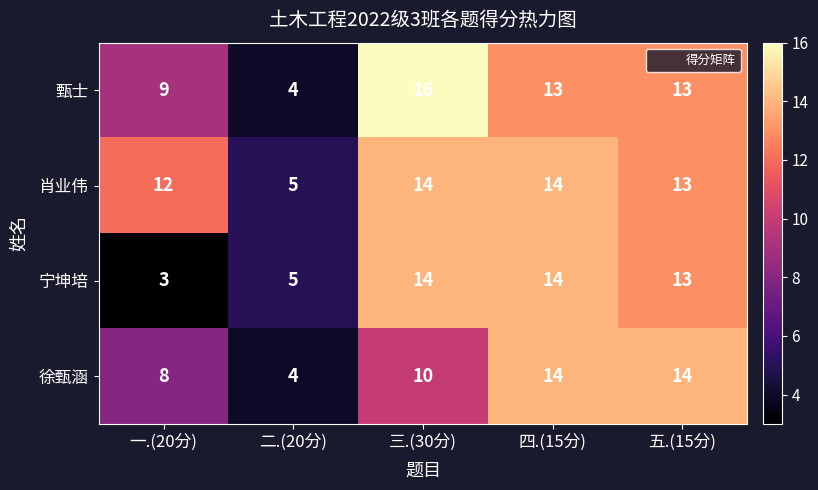

Count the number of data series in this chart.

4